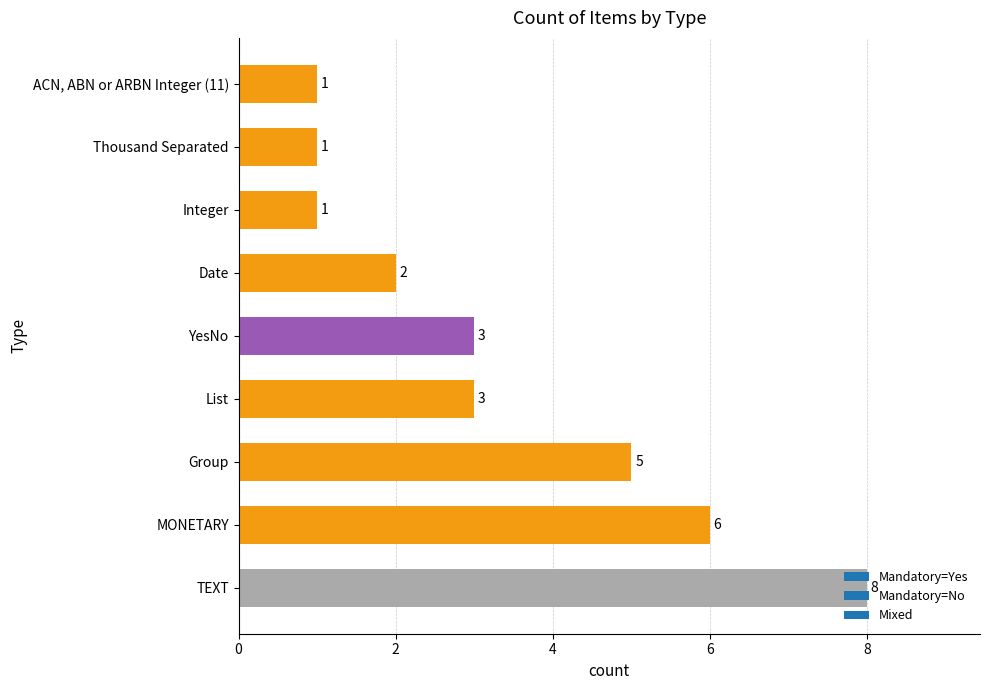

What is the difference between the values at TEXT and Thousand Separated?

7